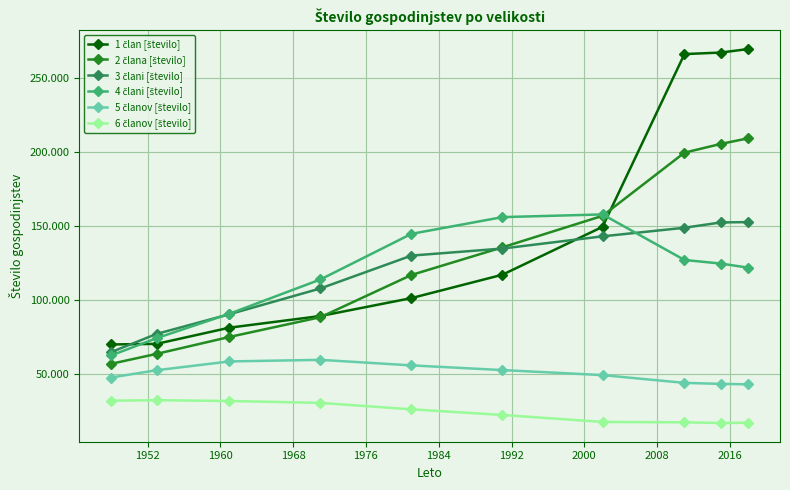

Which series has the widest spread of values?

1 član [število]